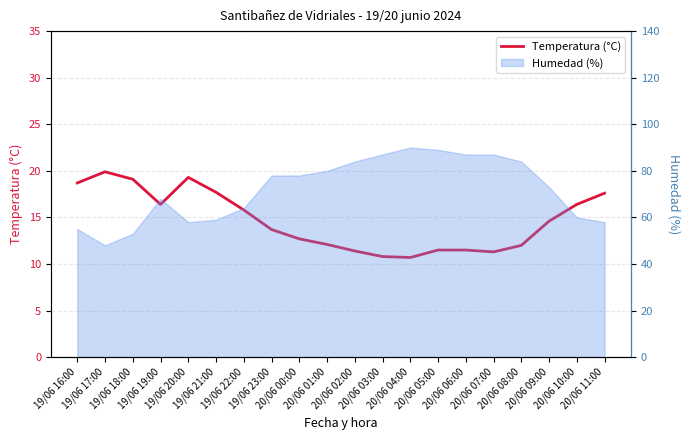

What is the maximum value shown in the chart?

19.9